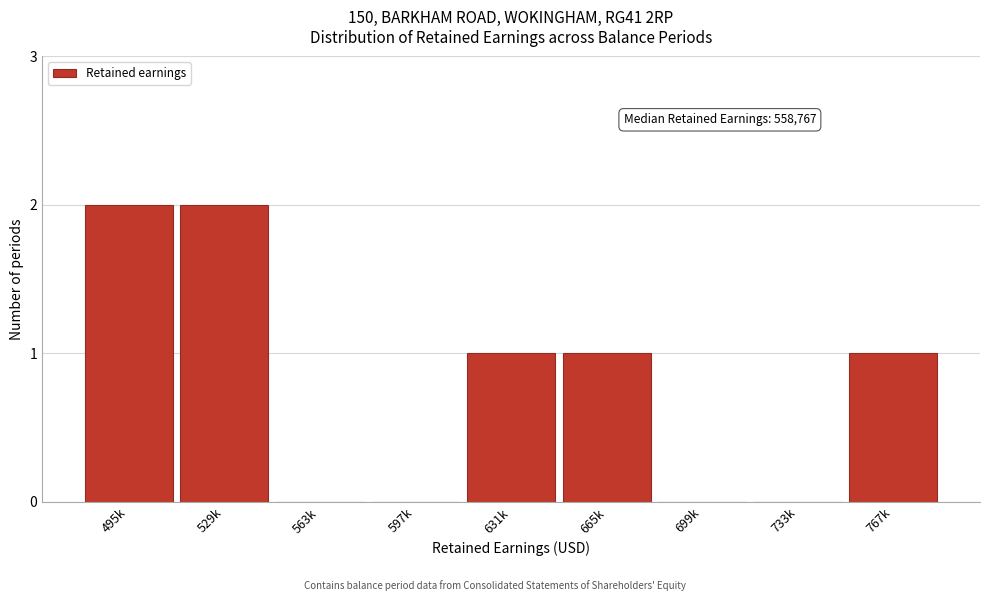

Reading left to right, extract all data points from this chart.

495k=2	529k=2	563k=0	597k=0	631k=1	665k=1	699k=0	733k=0	767k=1